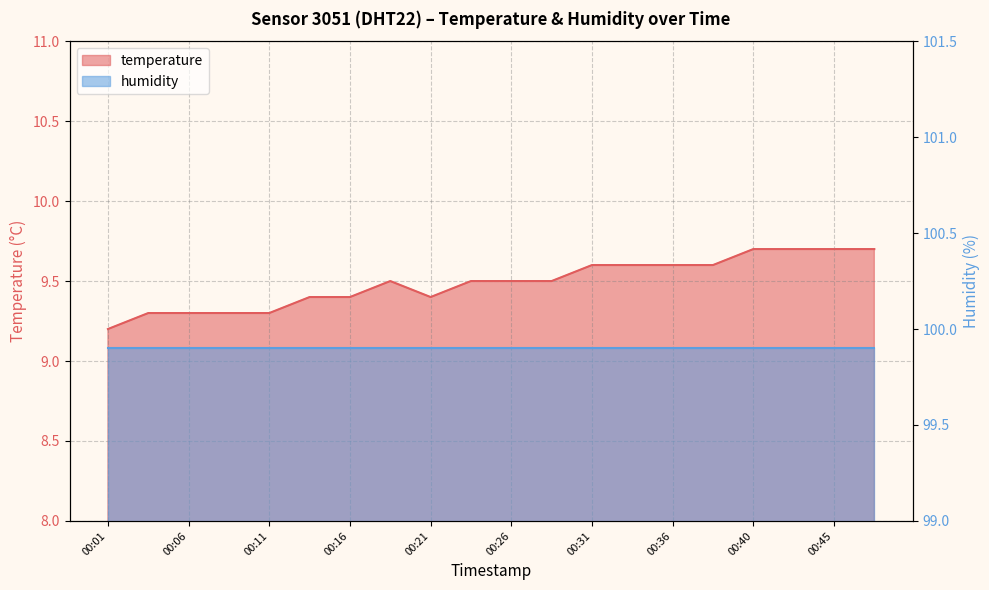

Reading left to right, what are all the values shown in this chart?

9.2	9.3	9.3	9.3	9.3	9.4	9.4	9.5	9.4	9.5	9.5	9.5	9.6	9.6	9.6	9.6	9.7	9.7	9.7	9.7